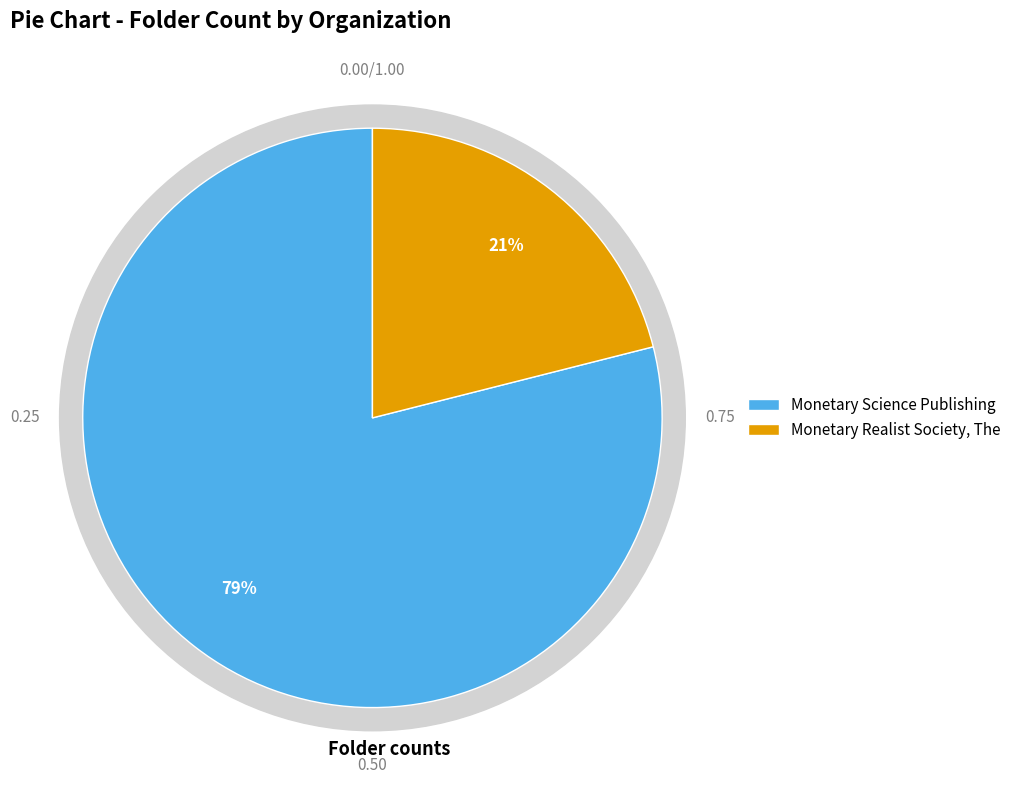

Count the number of slices in the pie.

2